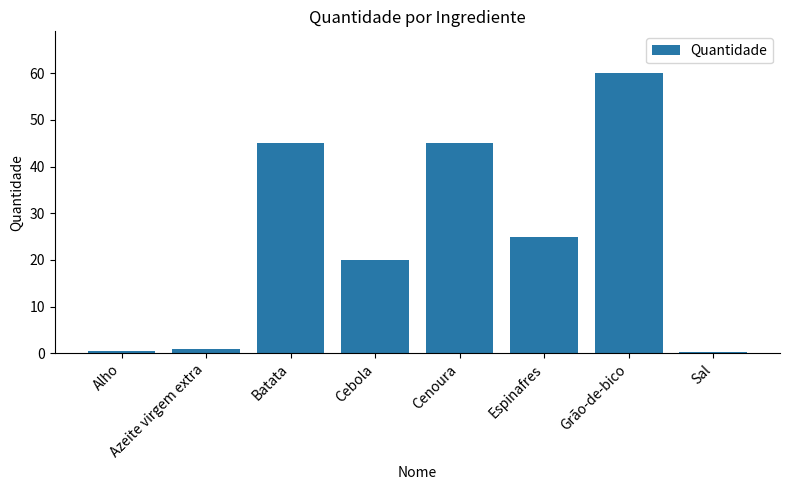

Reading right to left, transcribe all the data shown in this chart.

0.2	60.0	25.0	45.0	20.0	45.0	1.0	0.5